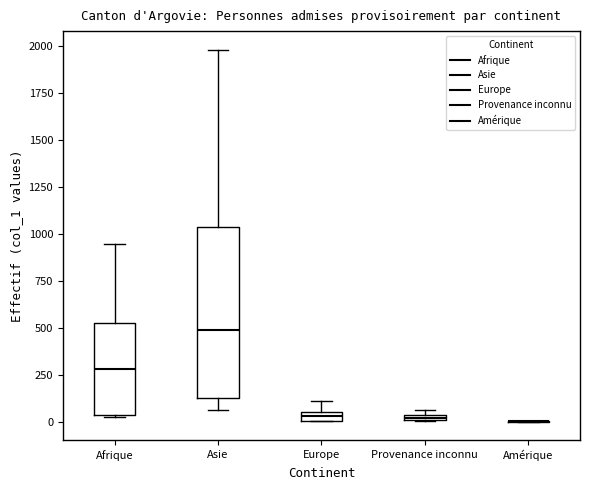

Where is the upper edge of the box for Provenance inconnu on the y-axis? The values are not printed on the chart, so give them approximately, as read against the axis.

50